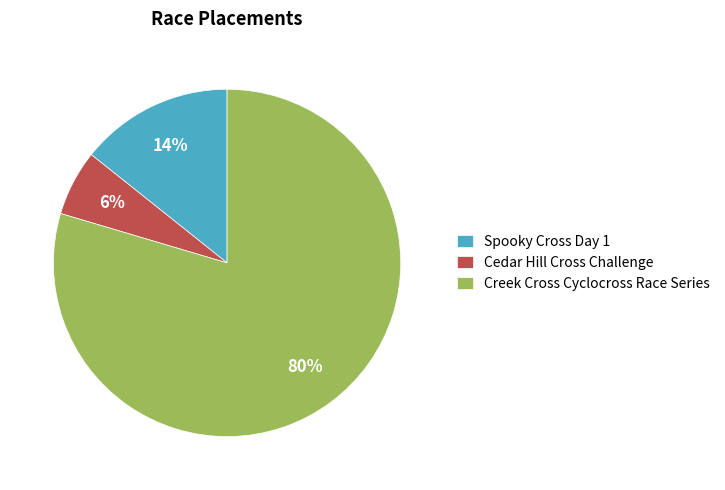

Is there a majority slice in this chart?

Yes